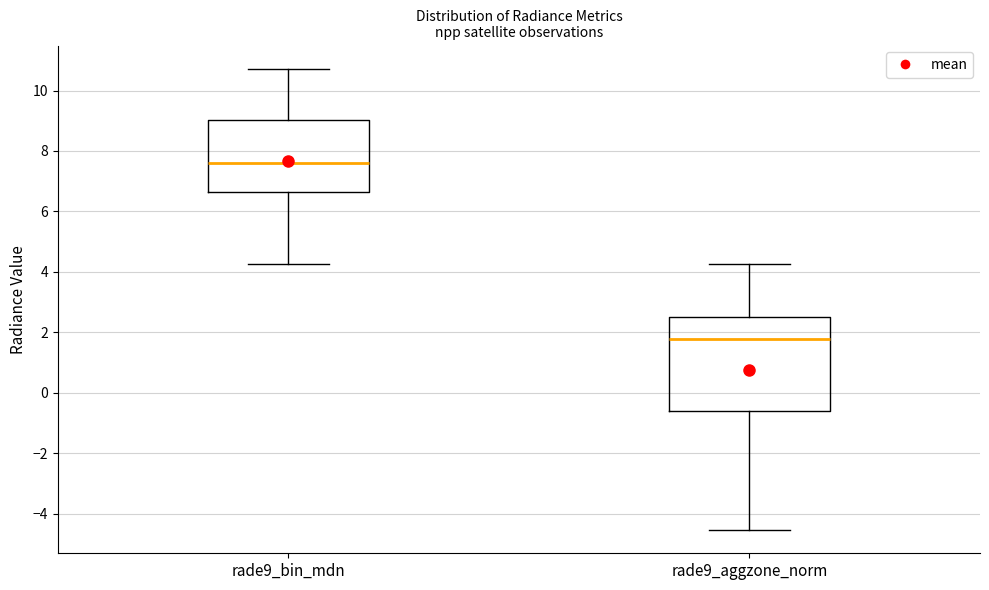

Where is the upper edge of the box for rade9_bin_mdn on the y-axis? The values are not printed on the chart, so give them approximately, as read against the axis.

9.0